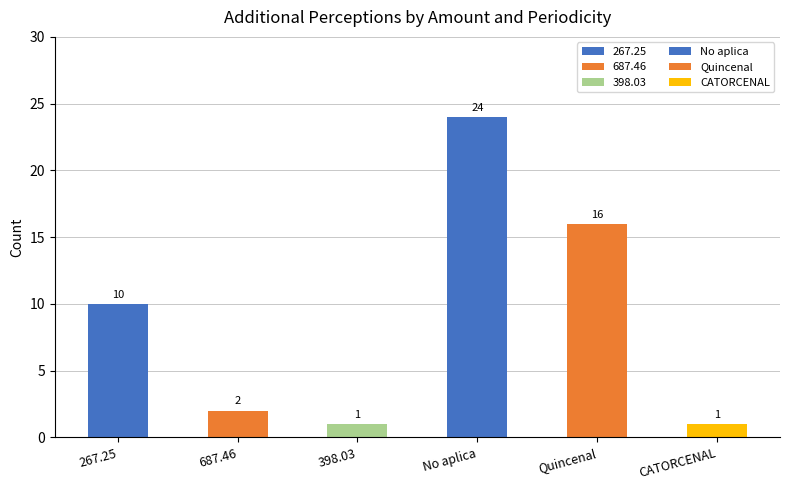

Rank the categories by value from highest to lowest.

No aplica, Quincenal, 267.25, 687.46, 398.03, CATORCENAL